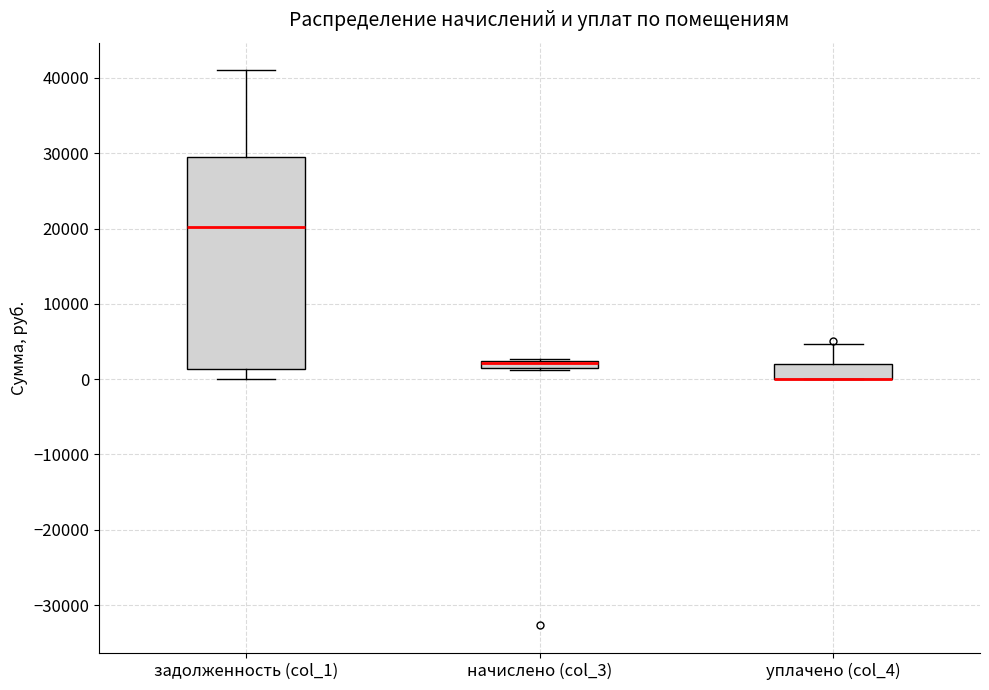

Comparing the boxes themselves (not the whiskers), which one is the tallest?

задолженность (col_1)